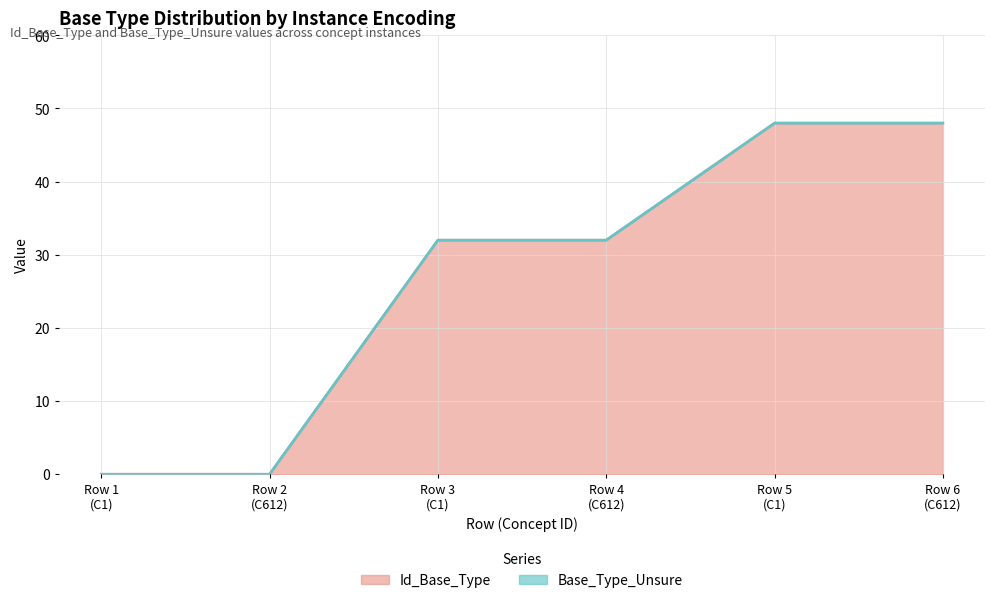

The chart shows a value of 25 at Row 2 (C612). True or false?

False